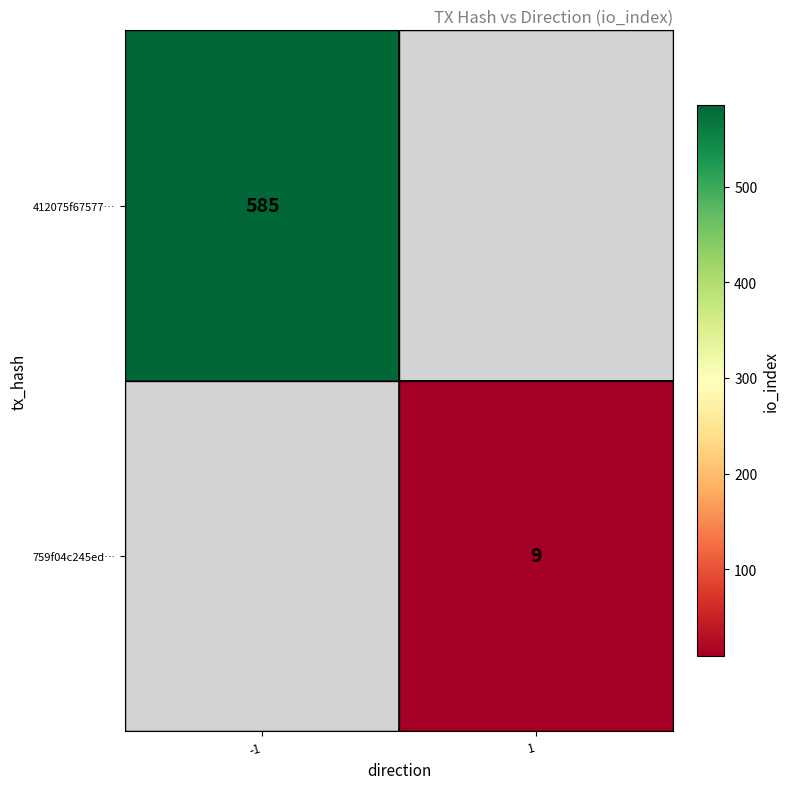

The 412075f67577… series shows 792 at -1. True or false?

False